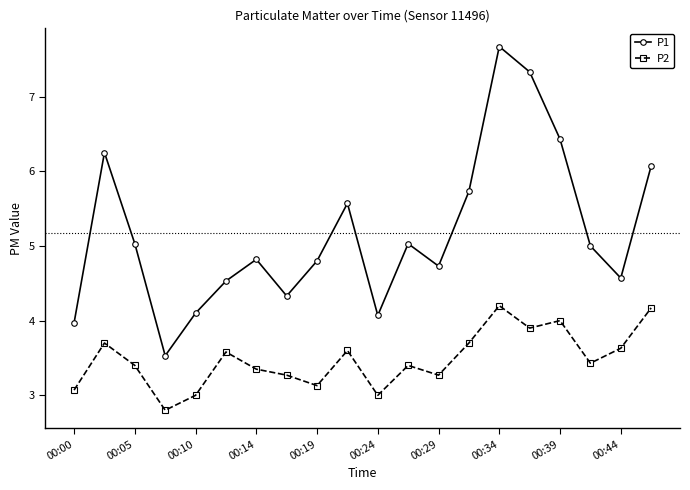

Rank the series by their average value, from lowest to highest.

P2, P1